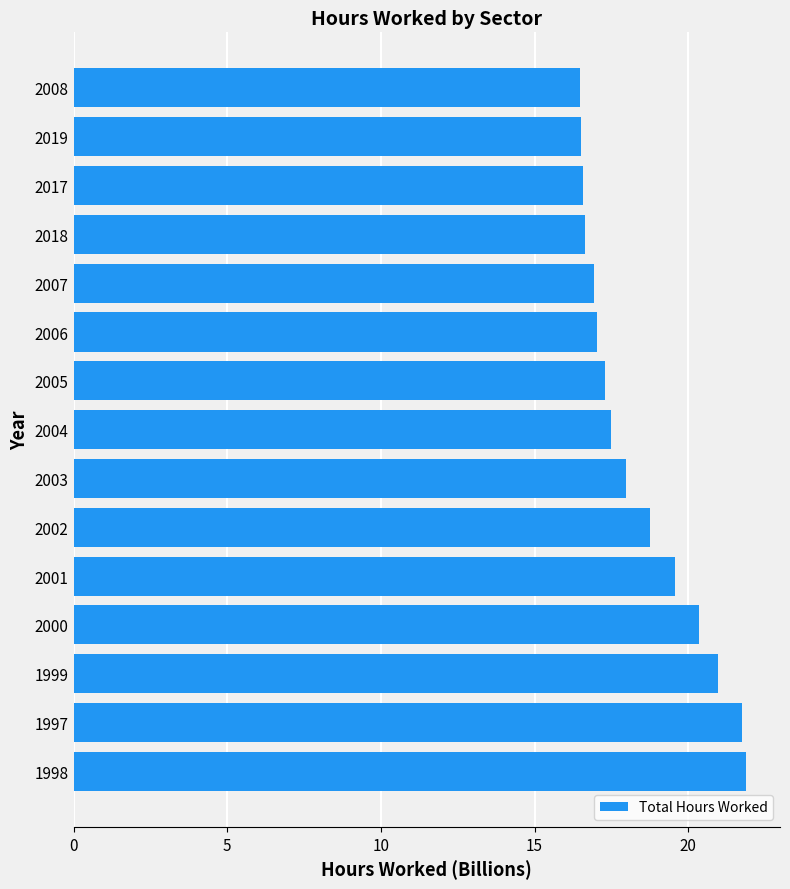

Between 1997 and 2007, which is larger?

1997